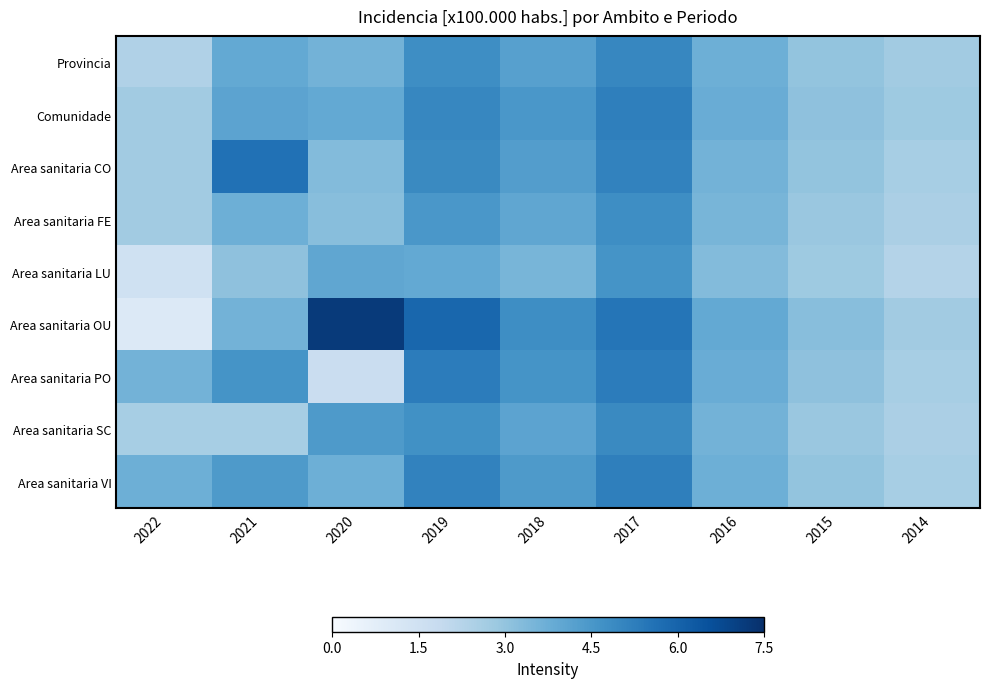

Between 2020 and 2017, which series saw the biggest shift?

Area sanitaria PO